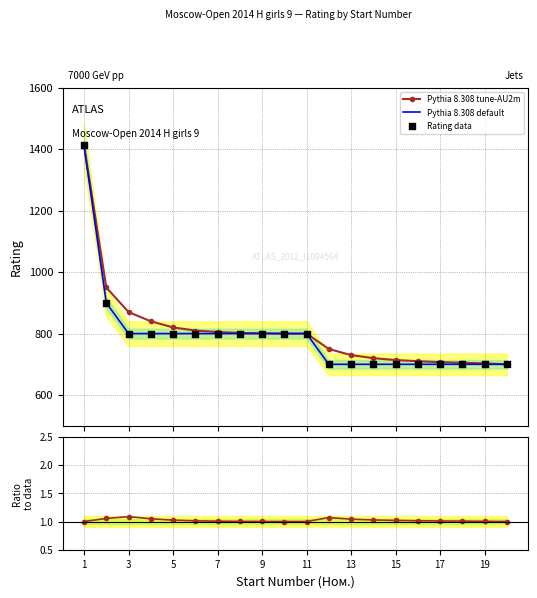

At which category is the sum across all series the highest?

1